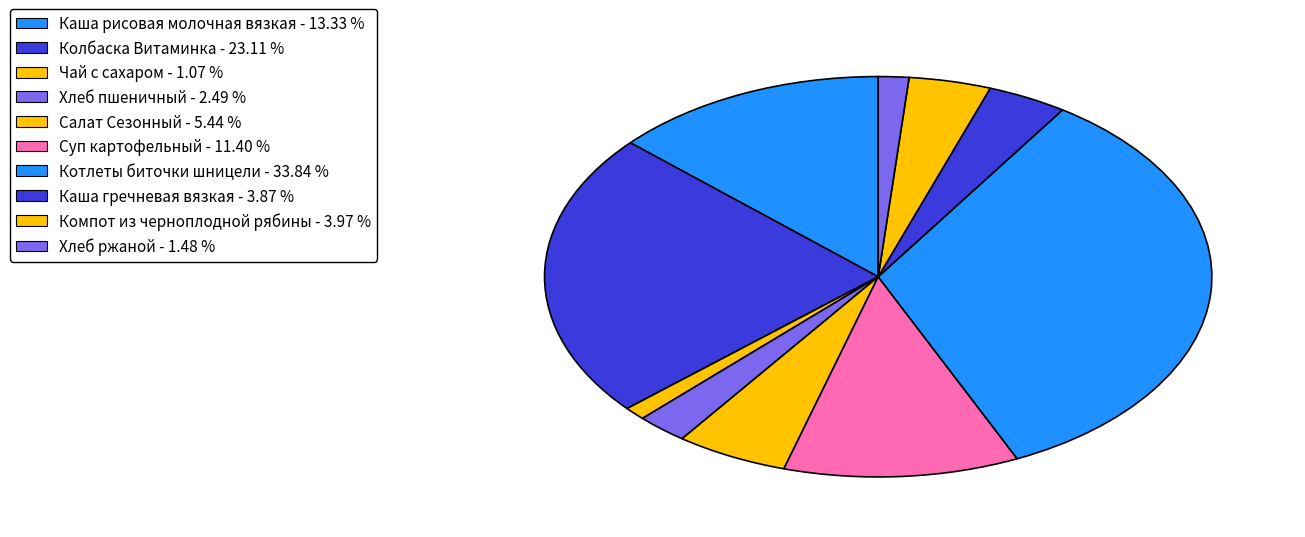

What is the largest slice in the pie chart?

Котлеты биточки шницели